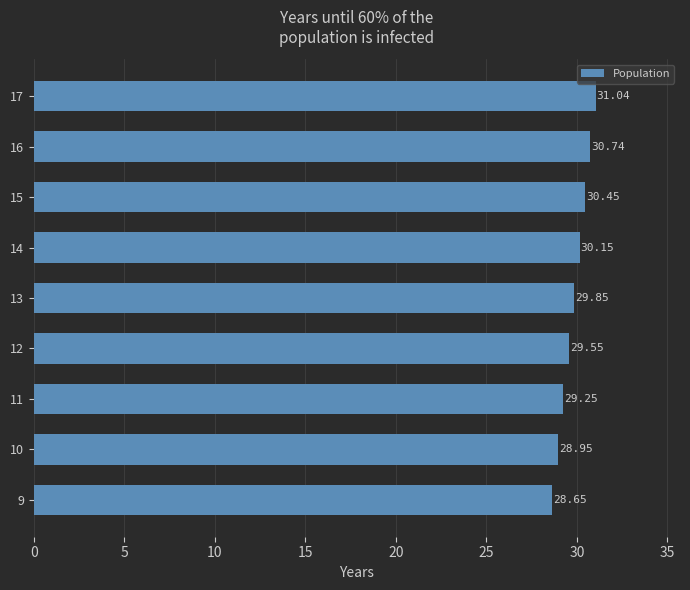

List the labels in order of value, largest first.

17, 16, 15, 14, 13, 12, 11, 10, 9